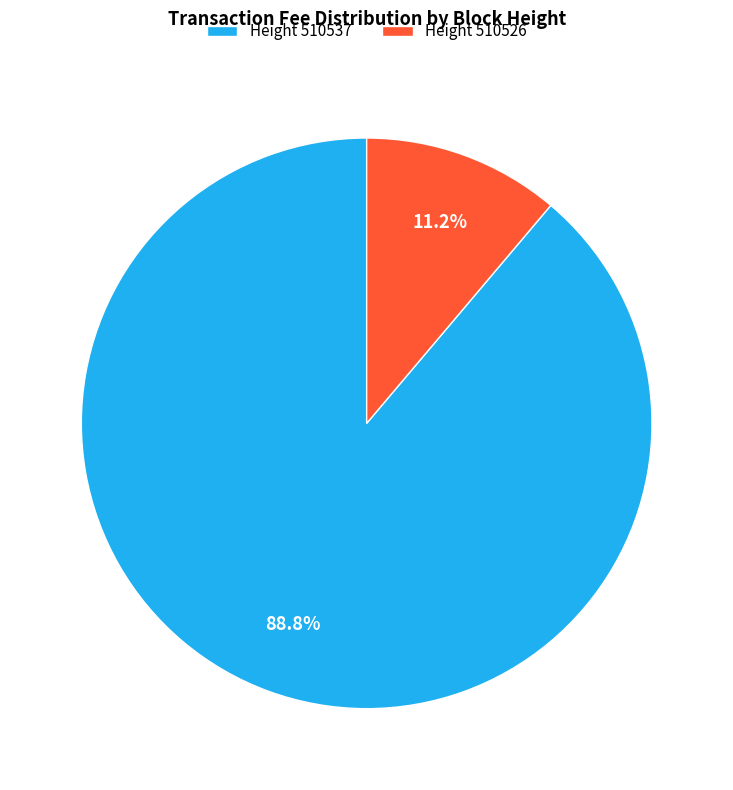

Which has a higher value, Height 510526 or Height 510537?

Height 510537